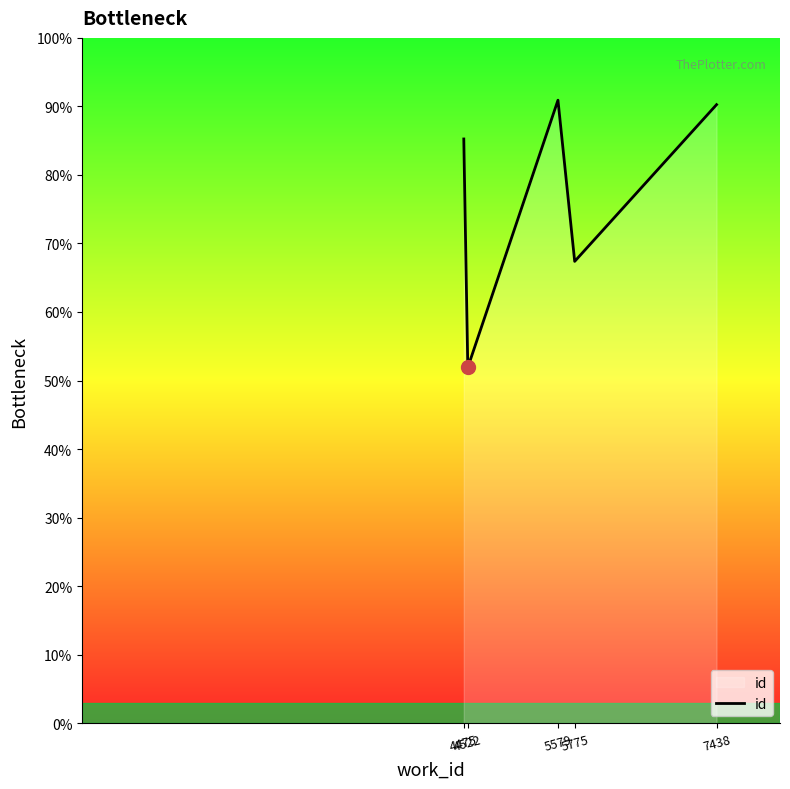

Approximately how many times larger is the value at 7438 compared to 4522?

1.7